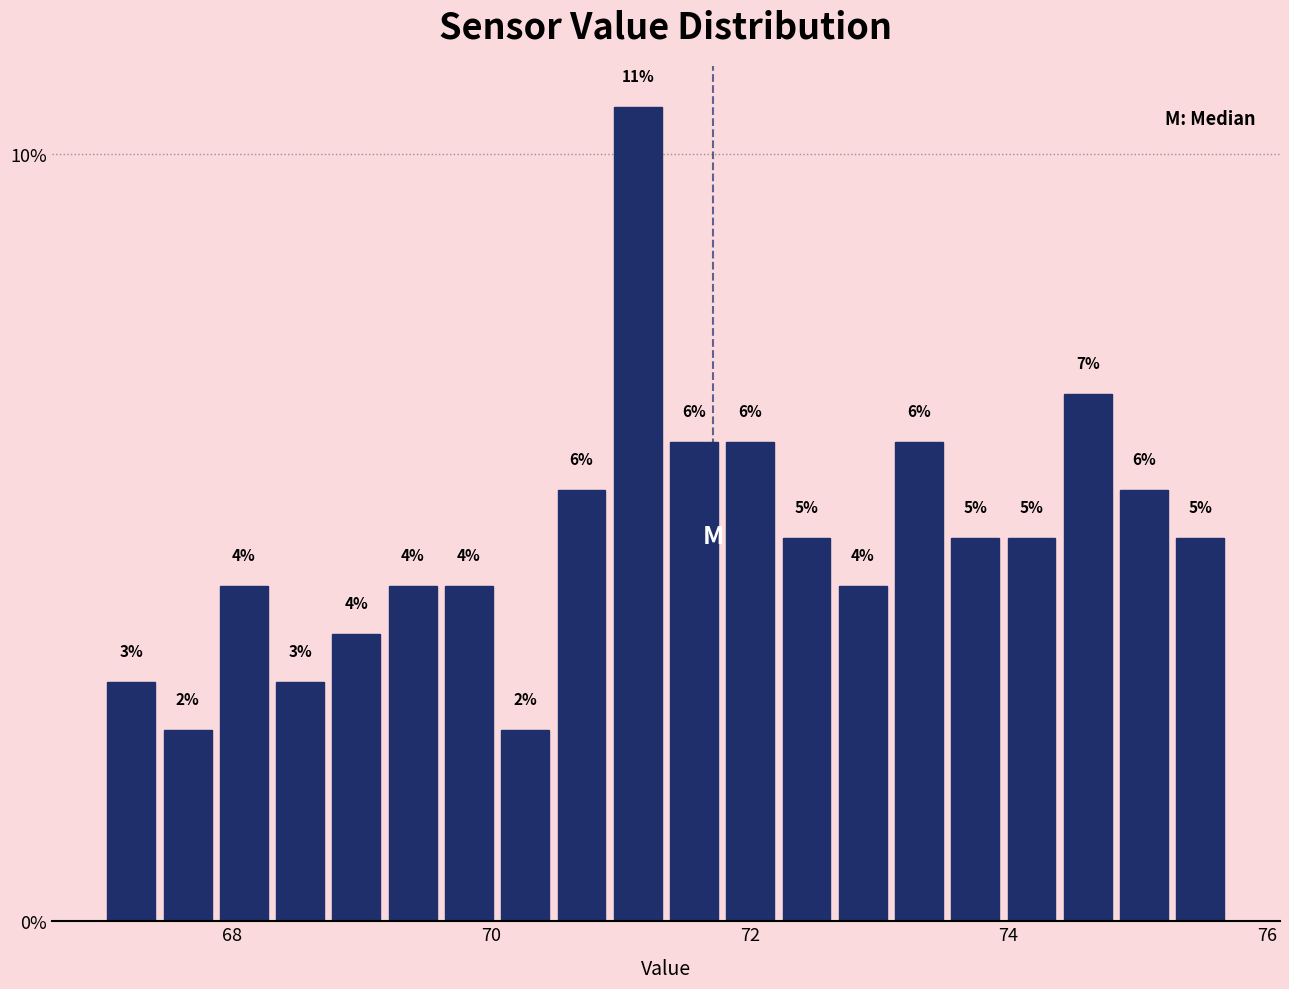

Around what value on the x-axis is the tallest bar? Give the approximate position of its centre, as read against the axis.

71.2